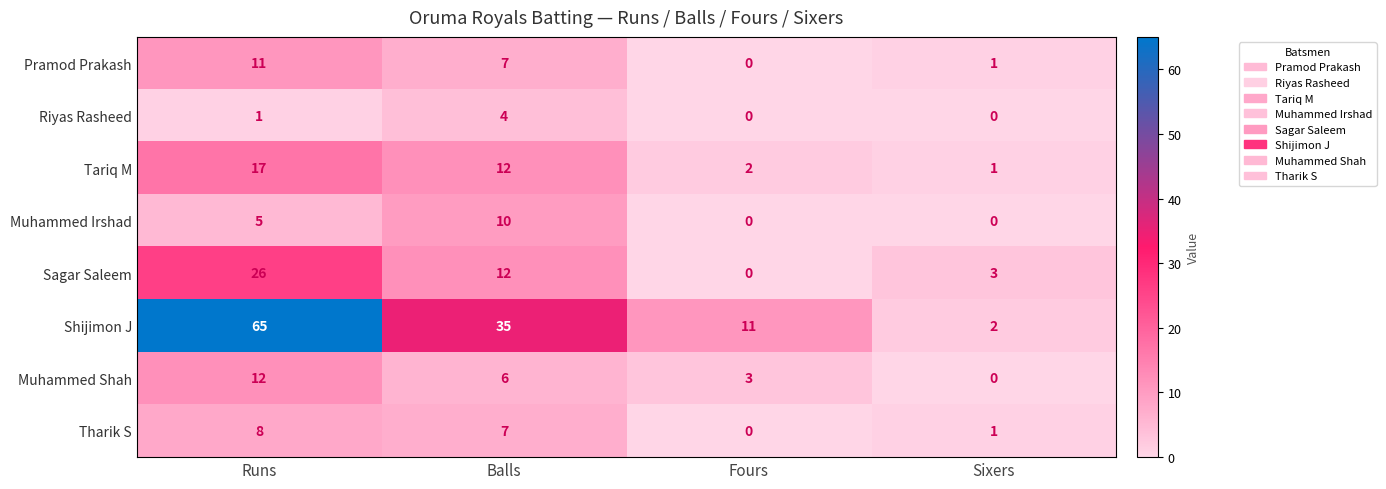

What is the difference between the maximum and minimum values in the Muhammed Shah series?

12